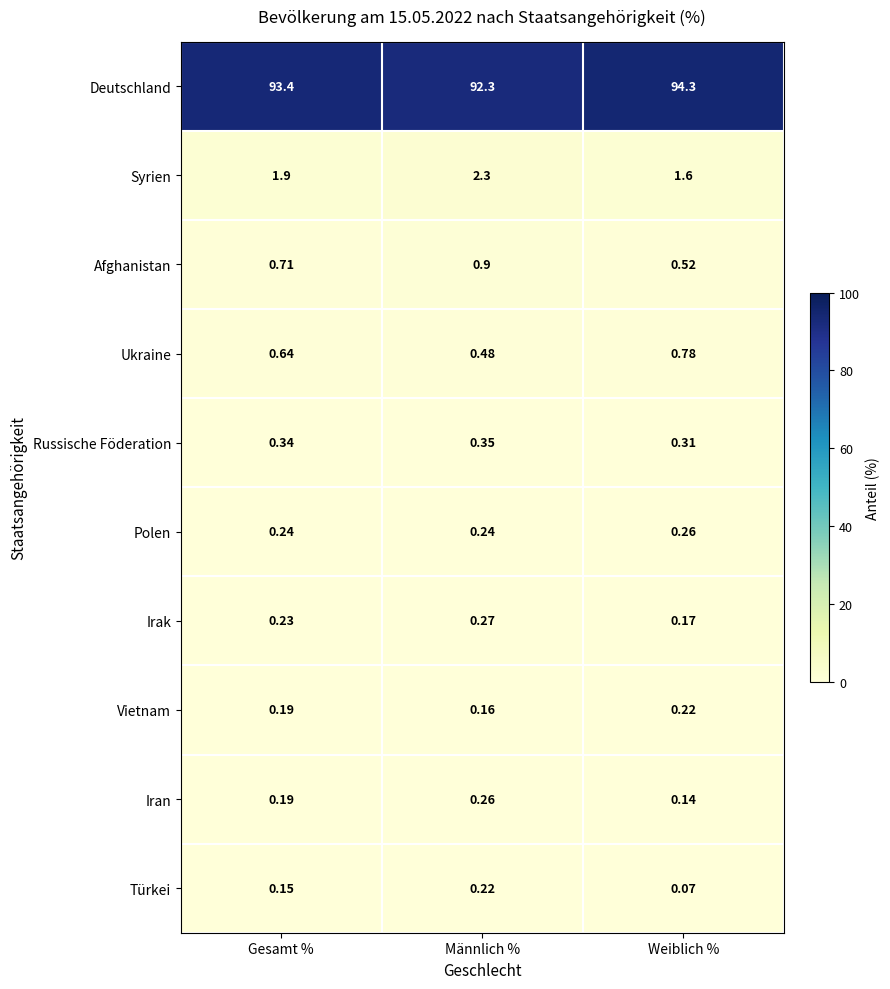

List the labels in order of Iran value, largest first.

Männlich %, Gesamt %, Weiblich %